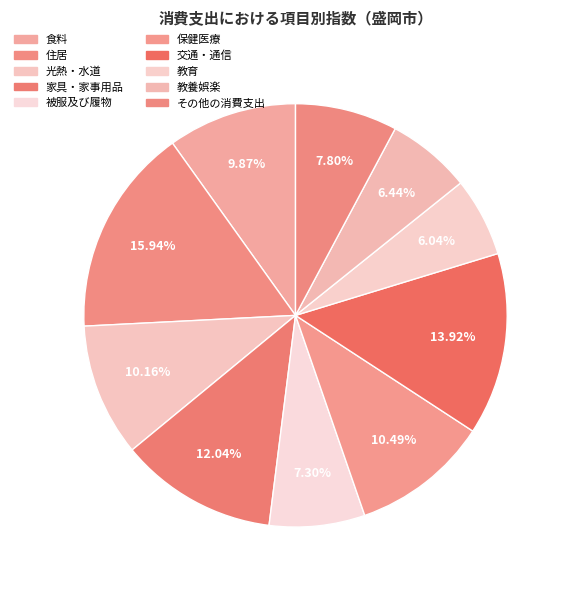

How many segments does this pie chart have?

10